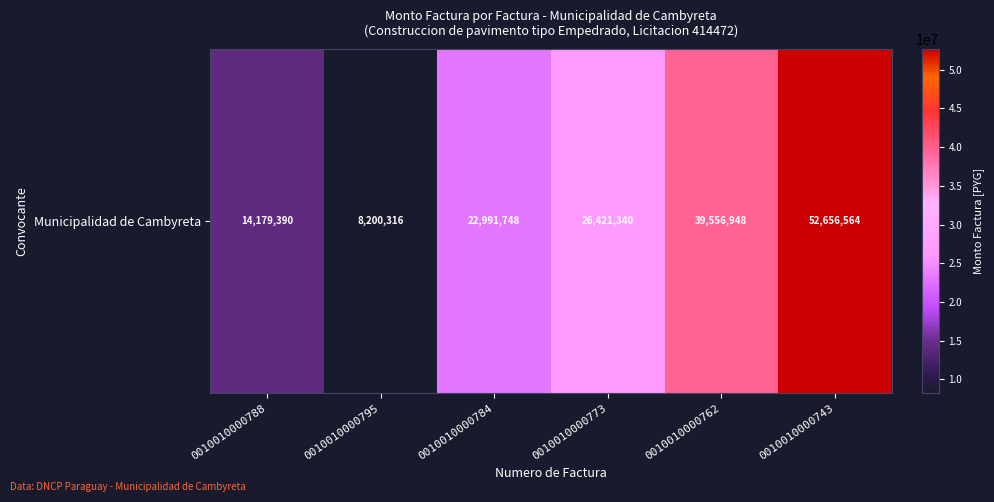

What value does the data have at 0010010000784, to the nearest 100?

22991700